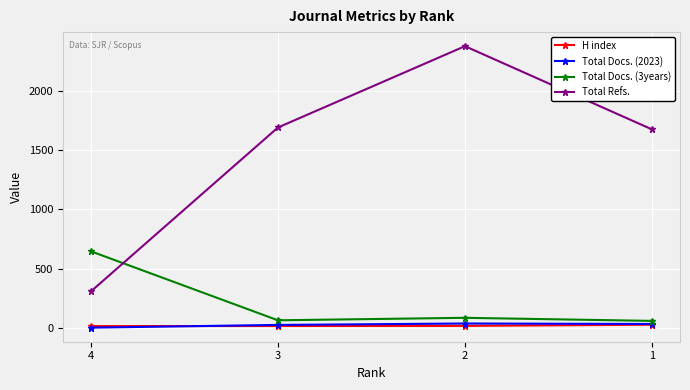

What is the minimum value for Total Refs.?

307